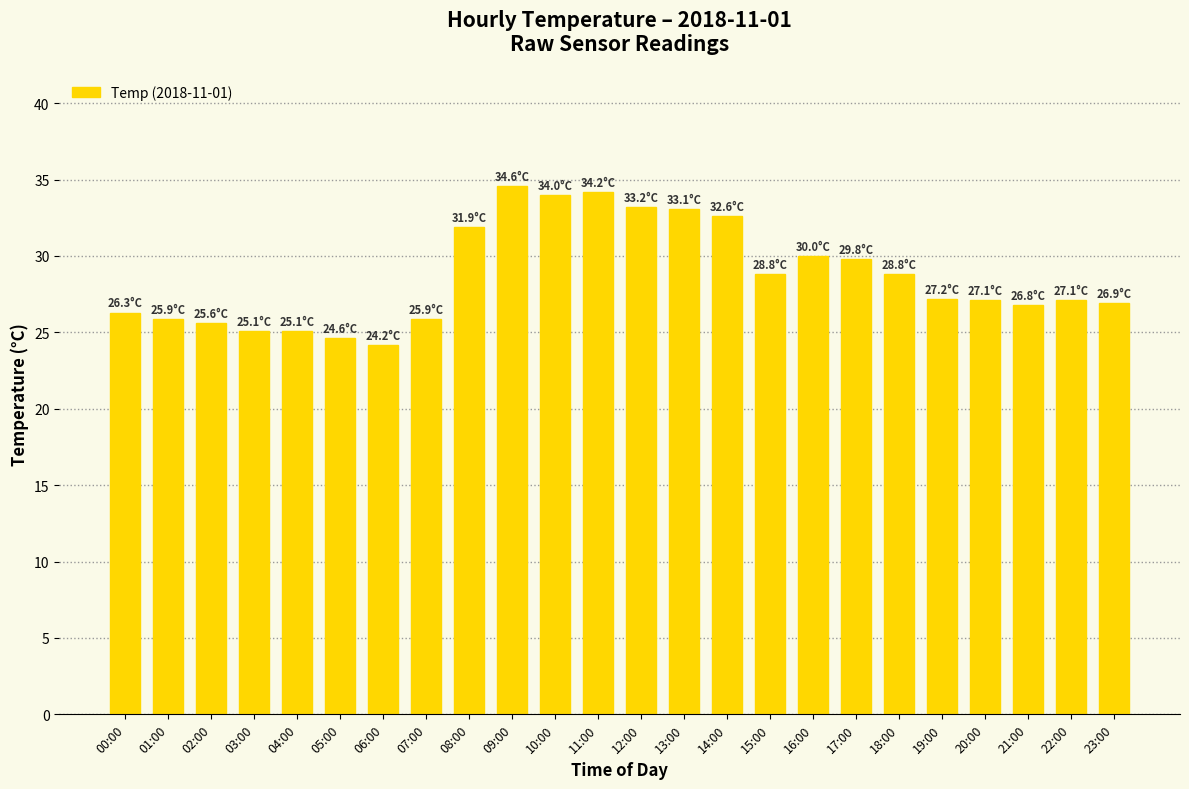

What is the difference between the second highest and second lowest values?

9.6